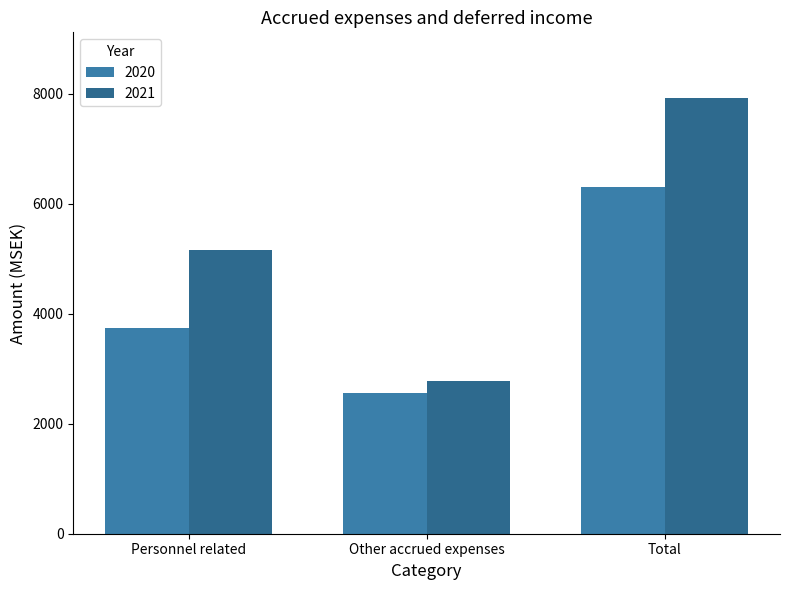

Reading left to right, extract all data points from this chart.

2020: 3742	2556	6297
2021: 5153	2771	7924